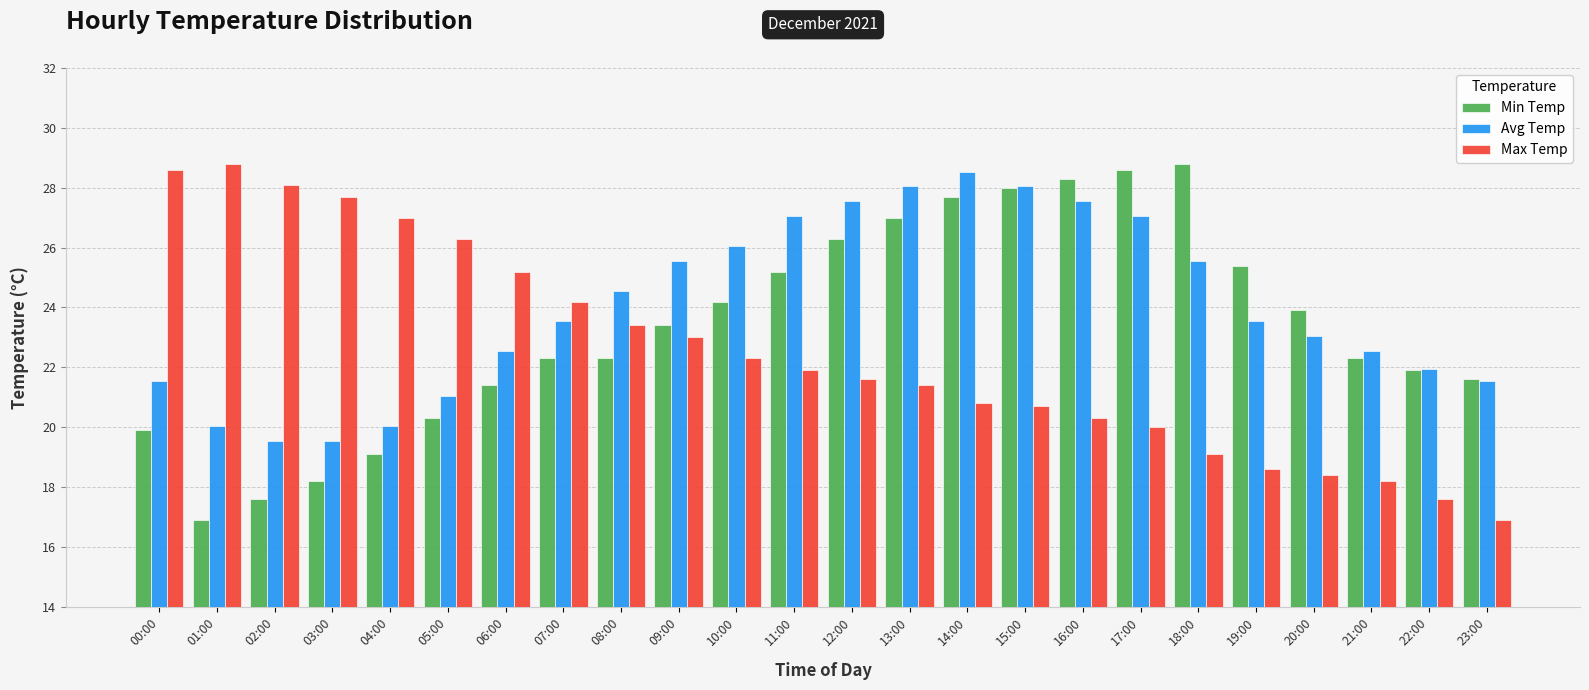

Count the number of categories in the chart.

24